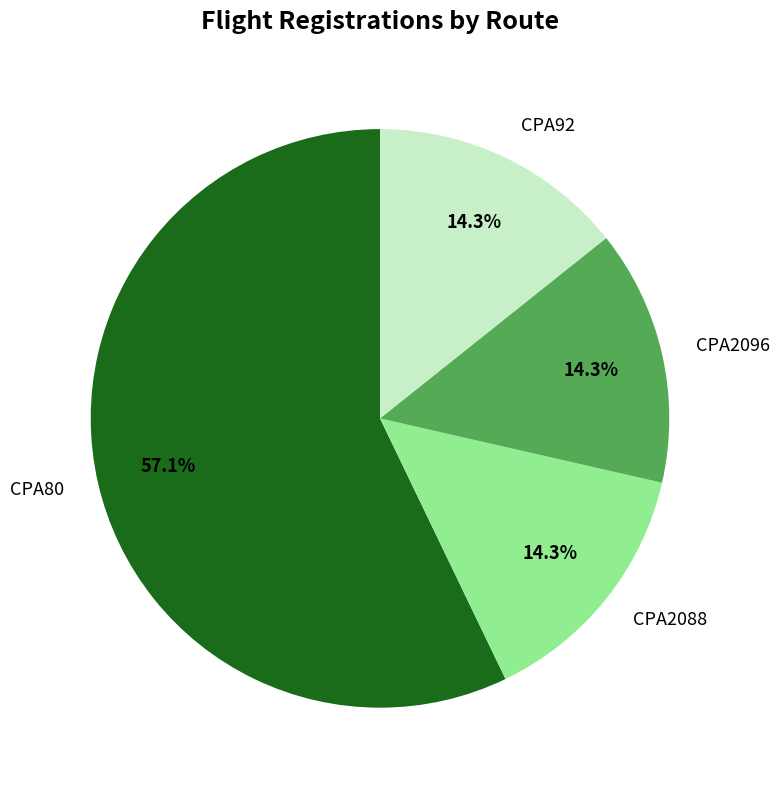

Which slice represents more than half of the pie?

CPA80